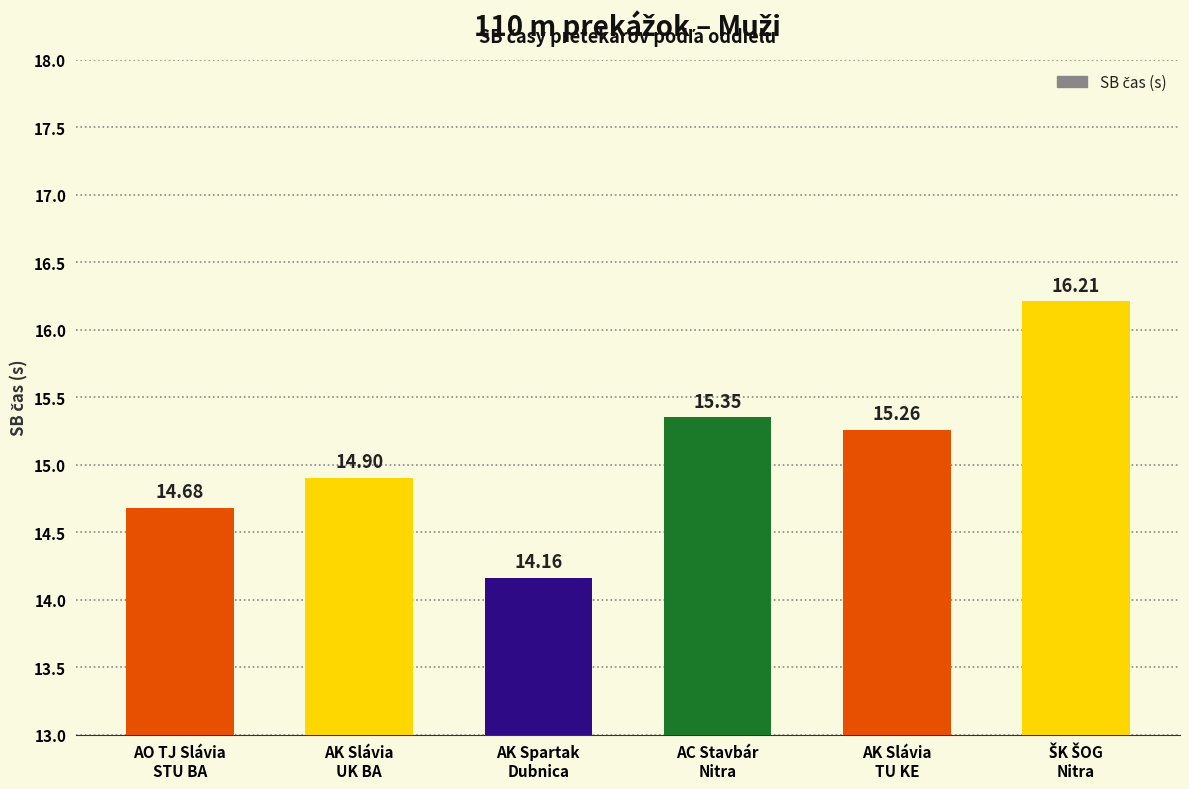

True or false: the data shows 26.7 at AC Stavbár
Nitra.

False